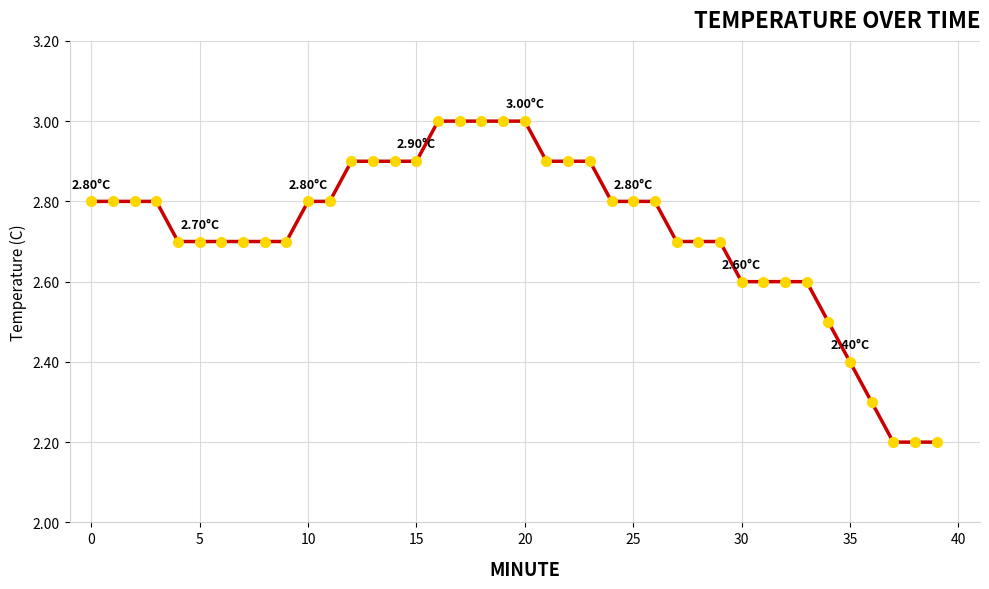

What is the difference between the maximum and minimum values?

0.8